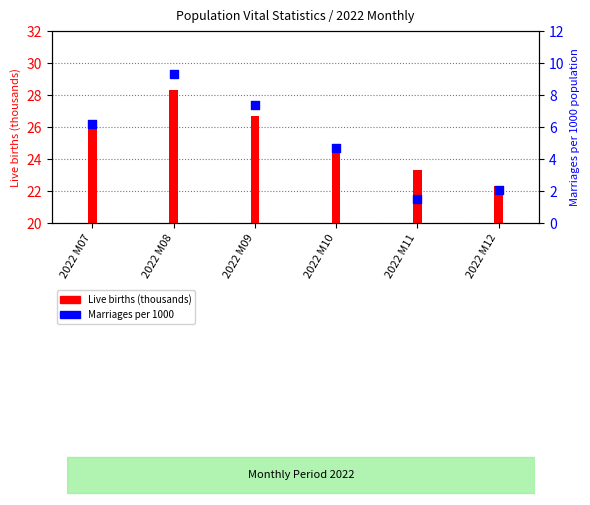

Which series contains the highest Y value?

Live births (thousands)